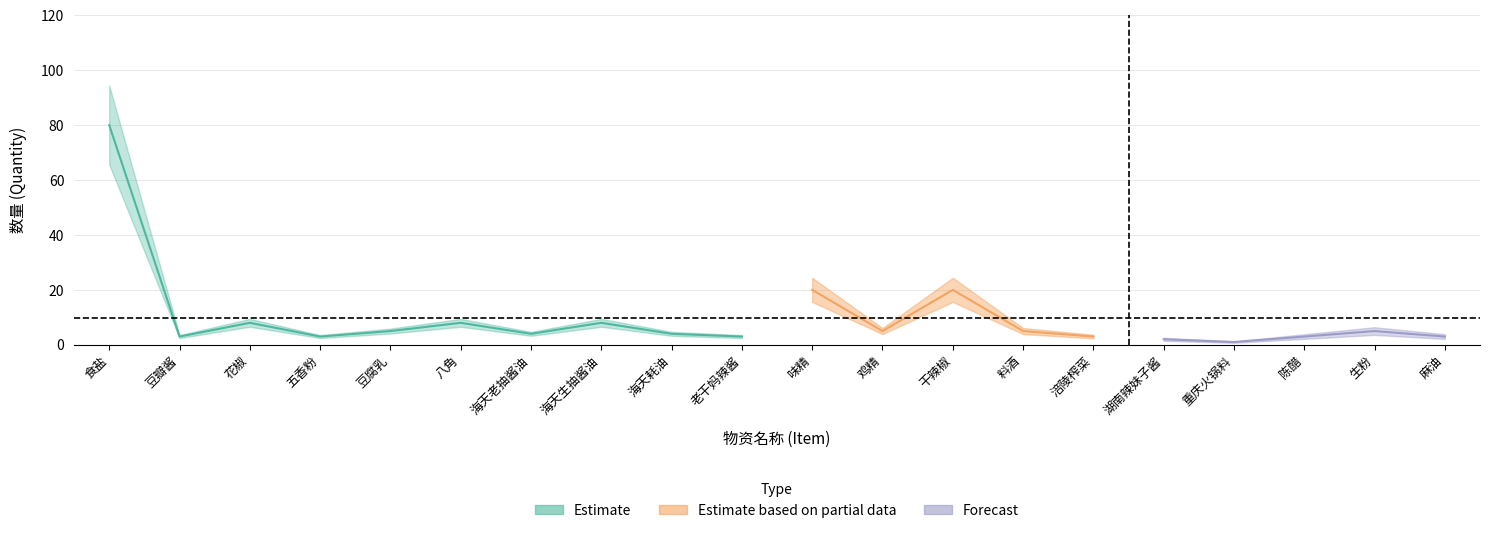

What is the change in value from 花椒 to 老干妈辣酱?

-5